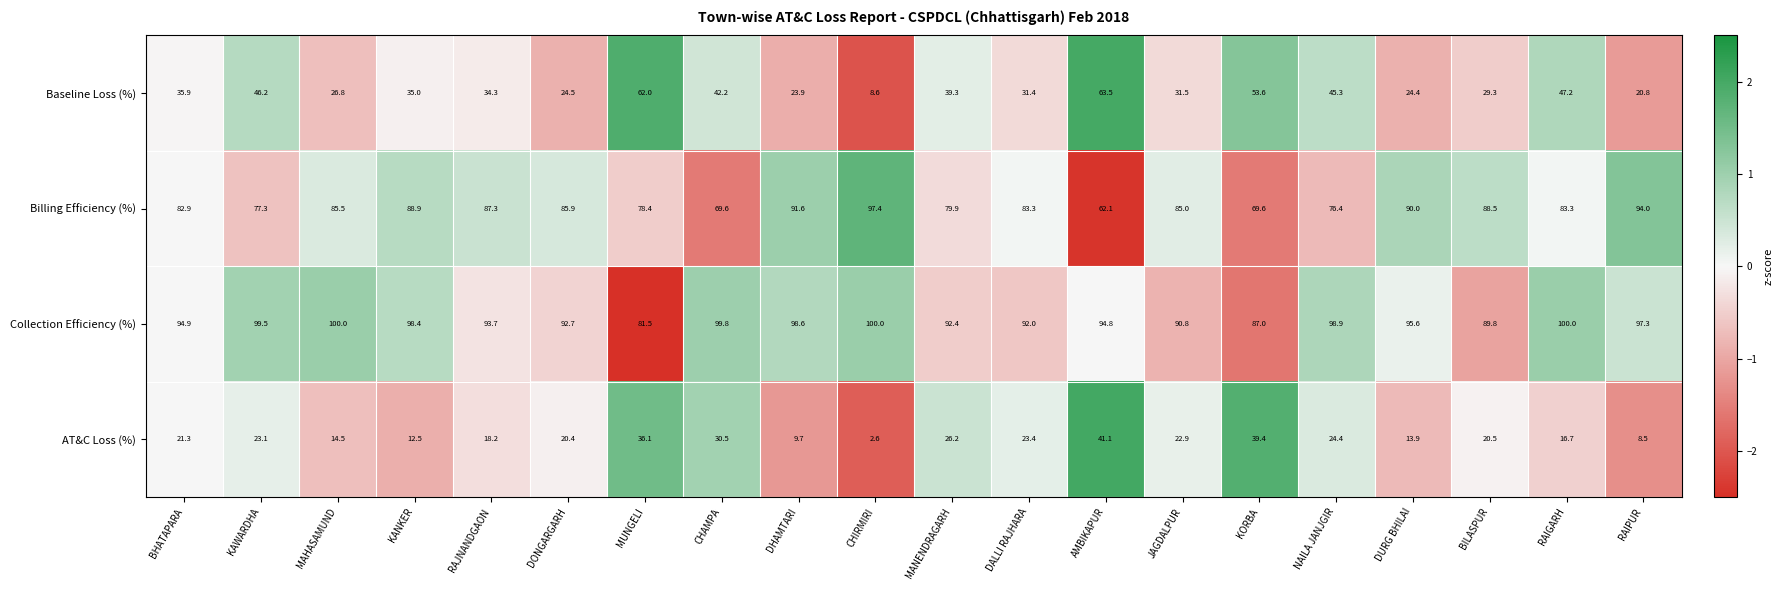

Count the number of categories in the chart.

20